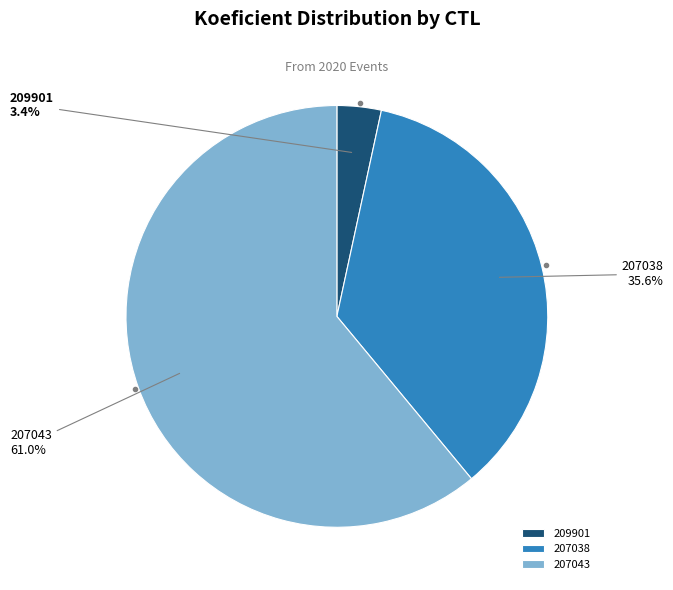

To the nearest percent, what is the difference between the largest and smallest slice percentages?

58%